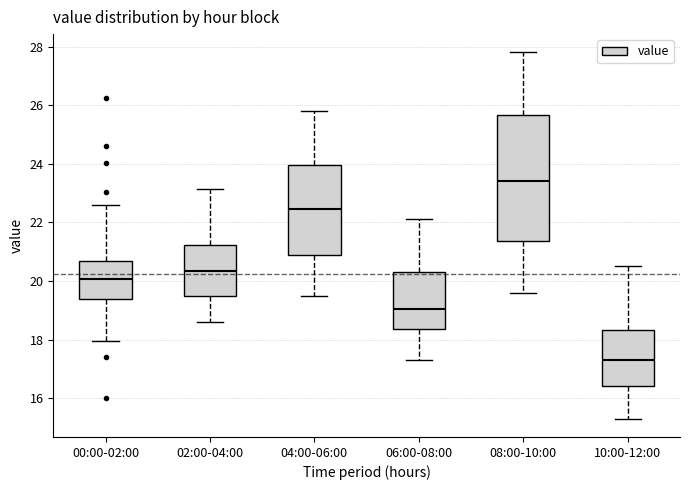

Where does the upper whisker of the box for 00:00-02:00 end on the y-axis? The values are not printed on the chart, so give them approximately, as read against the axis.

22.6